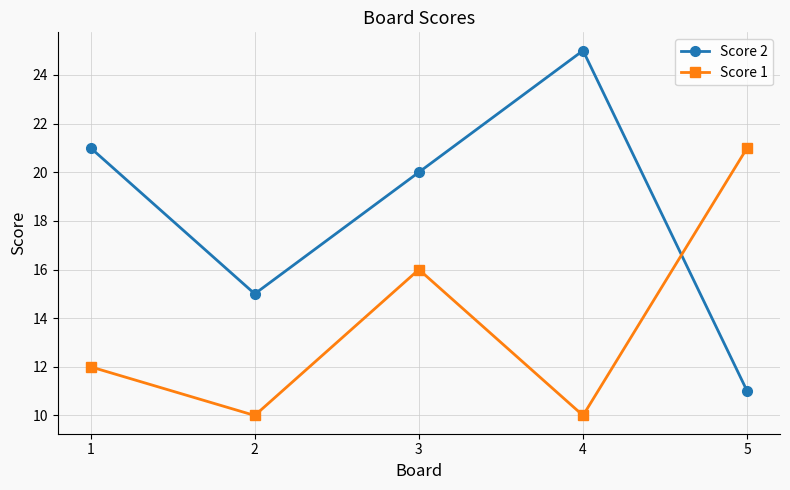

How many Score 1 values are between 10 and 16?

4